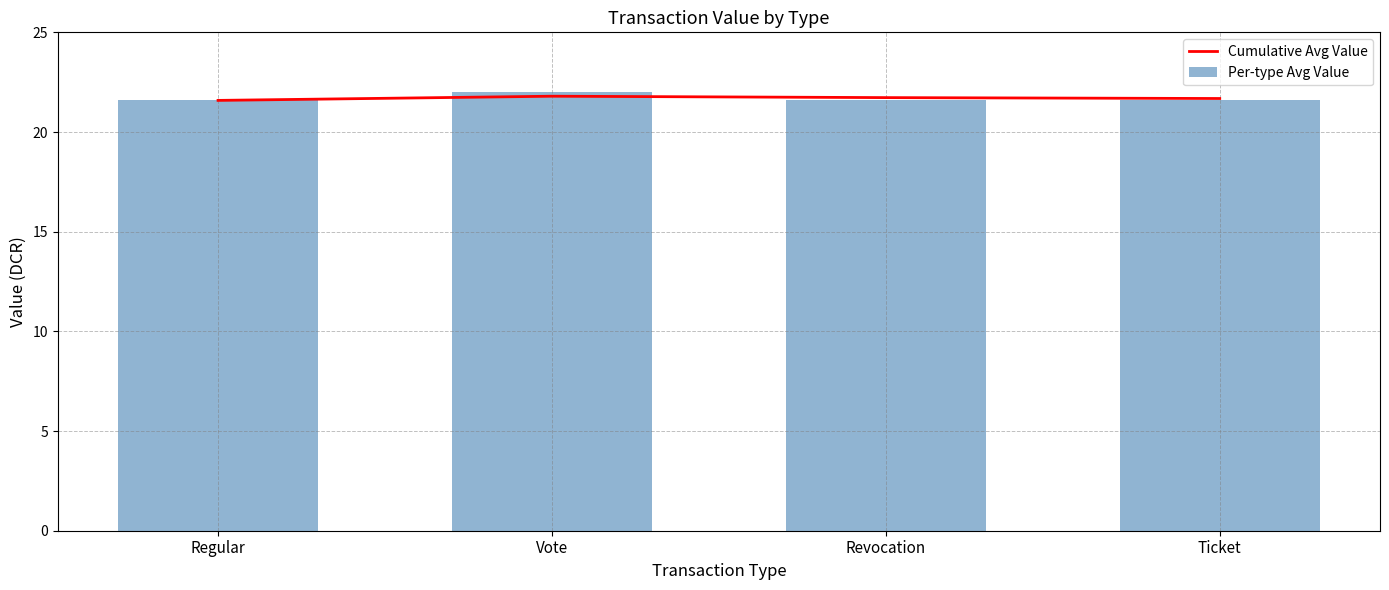

Read the Per-type Avg Value value at Ticket.

21.6